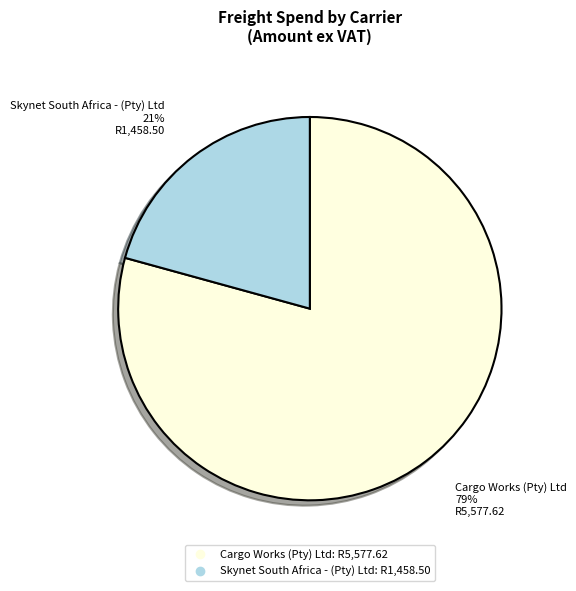

Count the number of slices in the pie.

2